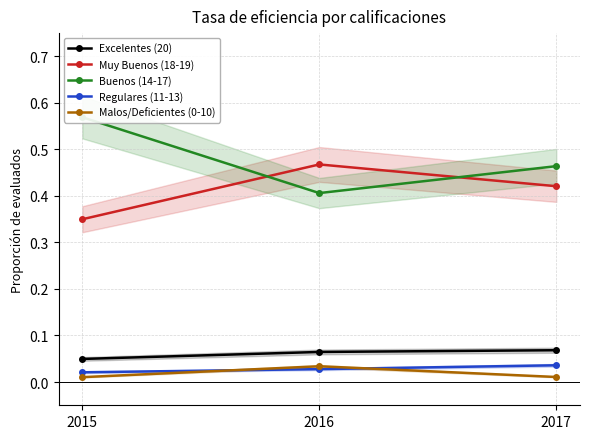

Is it true that Excelentes (20) equals 0.0 at 2017?

False